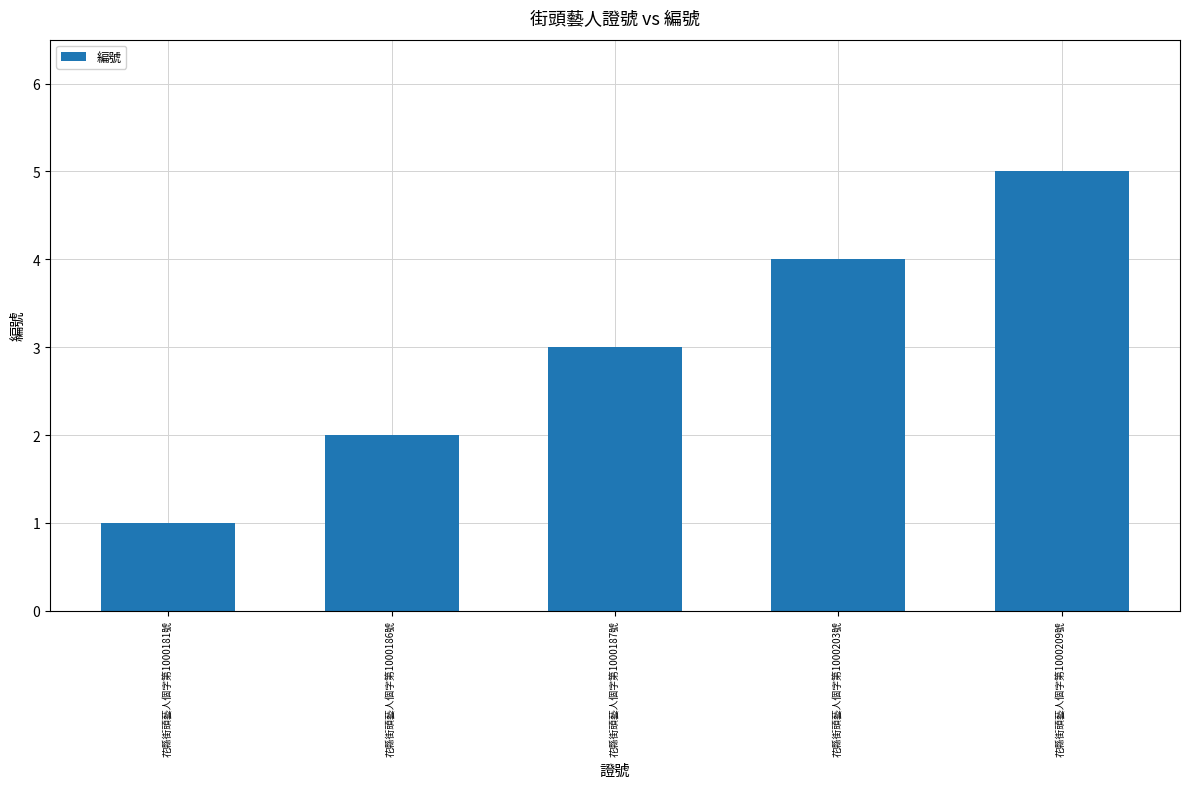

What is the sum of the values at 花縣街頭藝人個字第1000181號 and 花縣街頭藝人個字第1000203號?

5